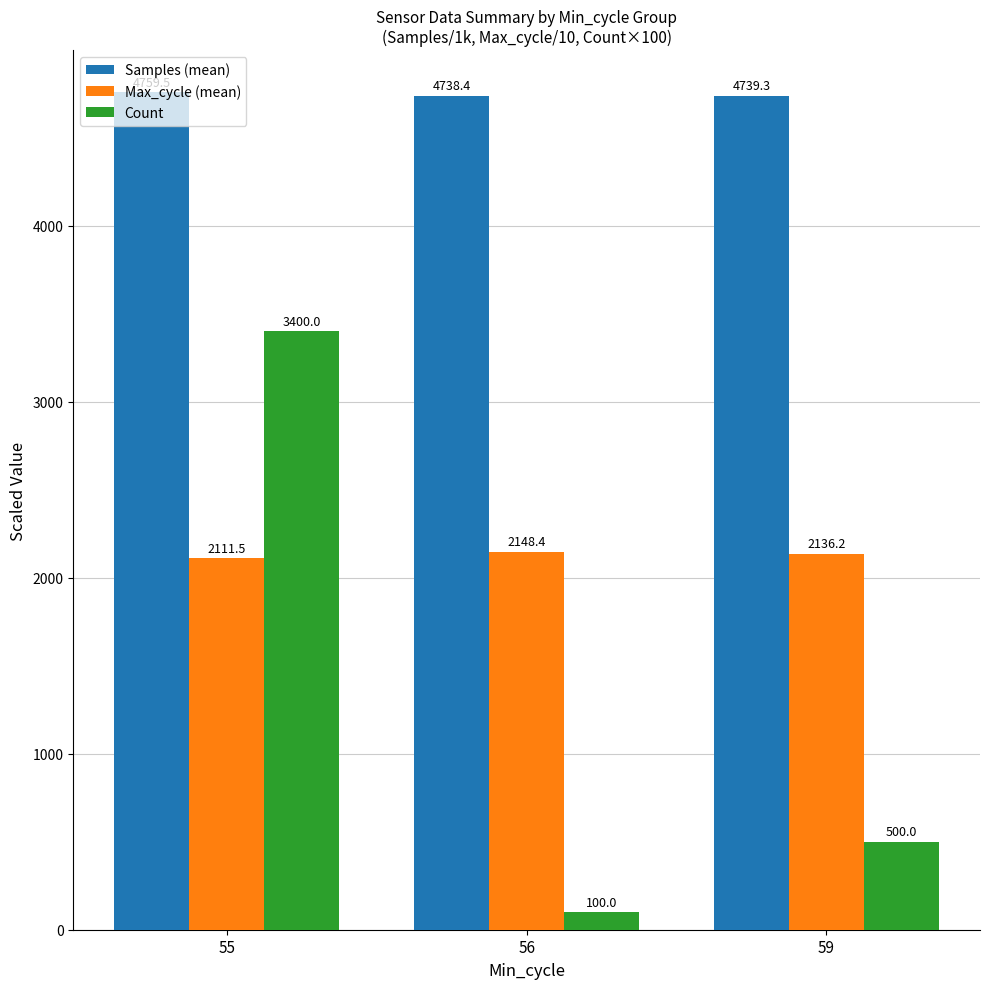

Which series has the widest spread of values?

Count